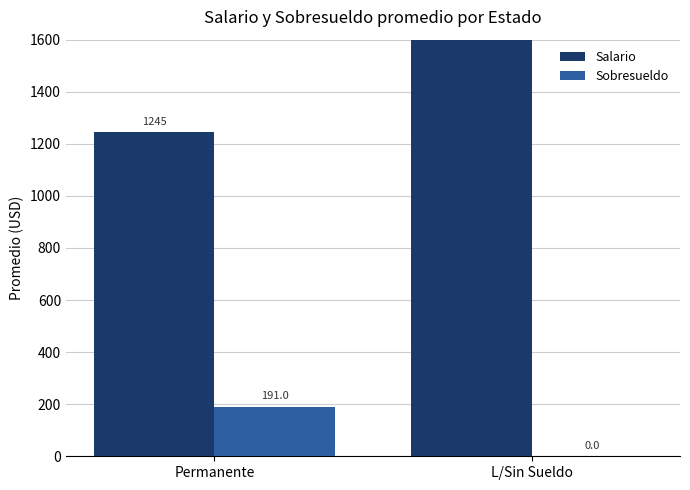

Rank the series at L/Sin Sueldo from highest to lowest value.

Salario, Sobresueldo